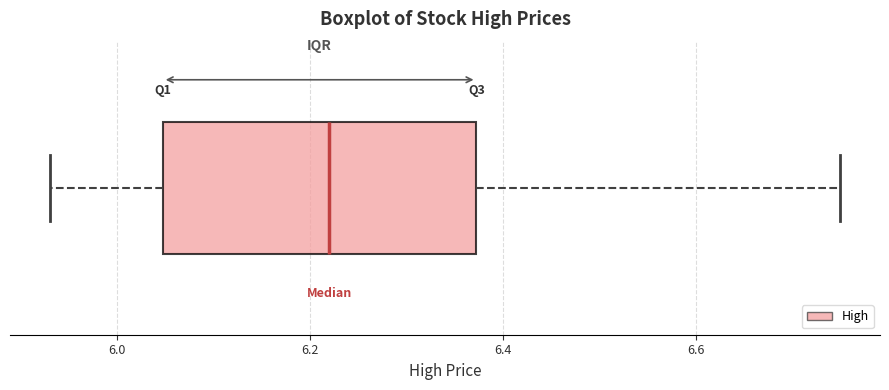

Transcribe this box plot: give where the median line is, the range the box spans, and where the two whiskers end, as read against the x-axis. The values are not printed on the chart, so give them approximately, as read against the axis.

median 6.22, box 6.04 to 6.38, whiskers 5.92 to 6.76